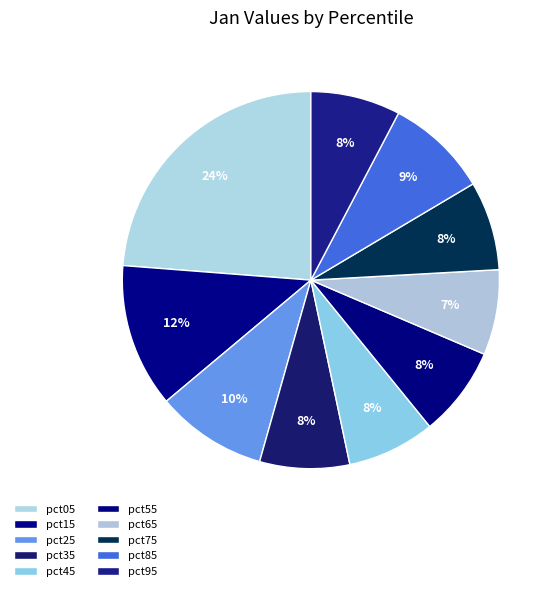

How many segments does this pie chart have?

10